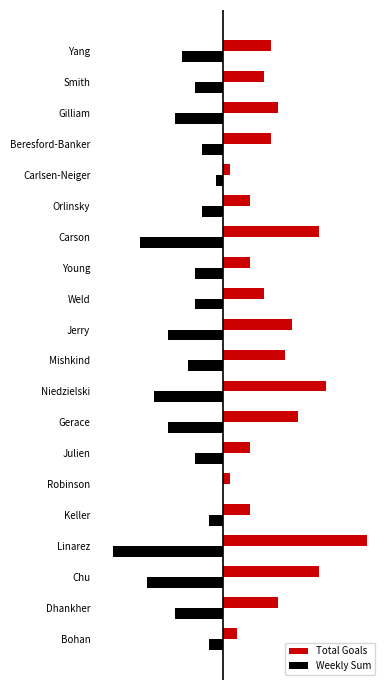

What is the total value across all series at 17?

1